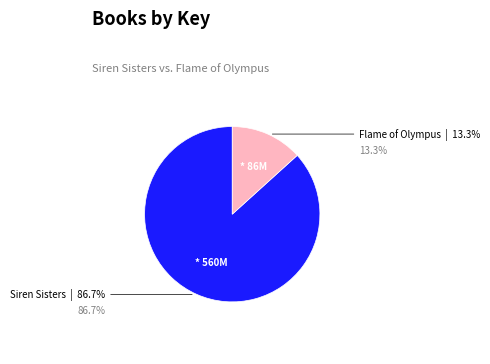

The Siren Sisters slice represents 87% of the pie. True or false?

True